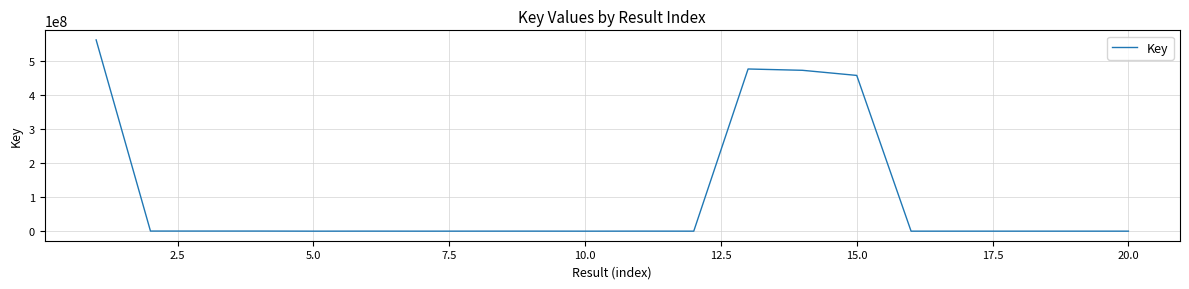

What is the difference between the maximum and minimum values?

560778483